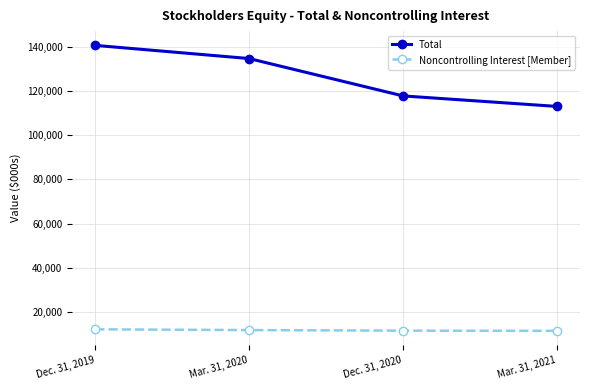

What is the highest value of the Total series?

140622